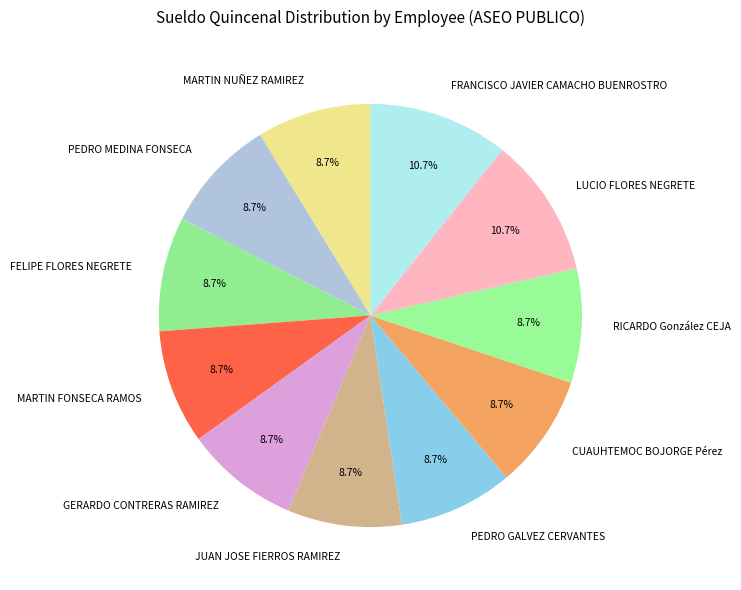

To the nearest percent, what percentage of the pie is CUAUHTEMOC BOJORGE Pérez?

9%